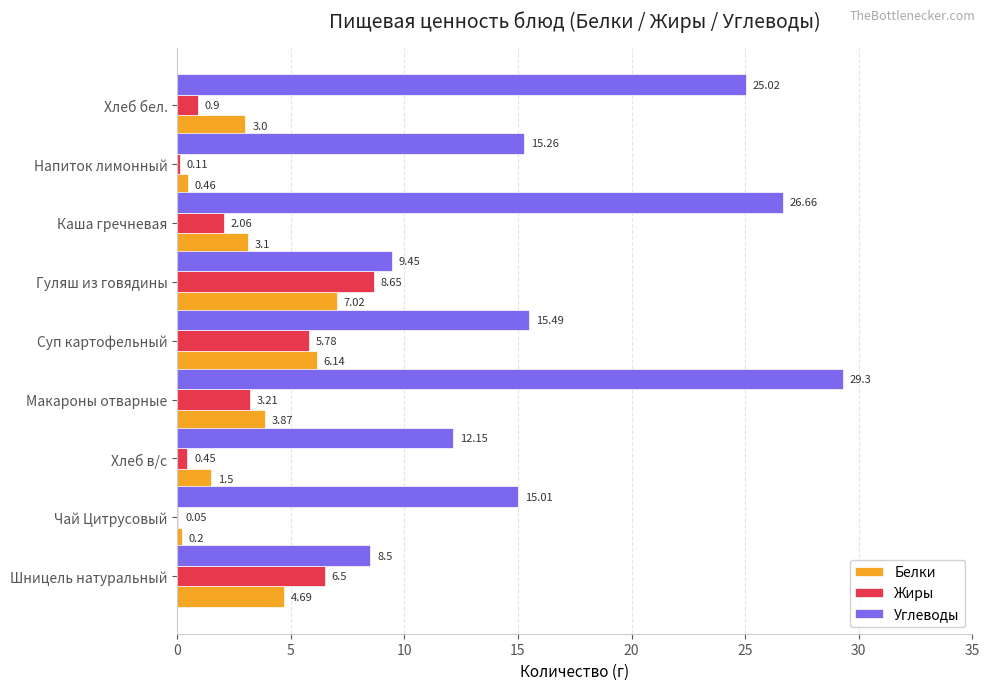

Which category has the highest value across all series?

Макароны отварные